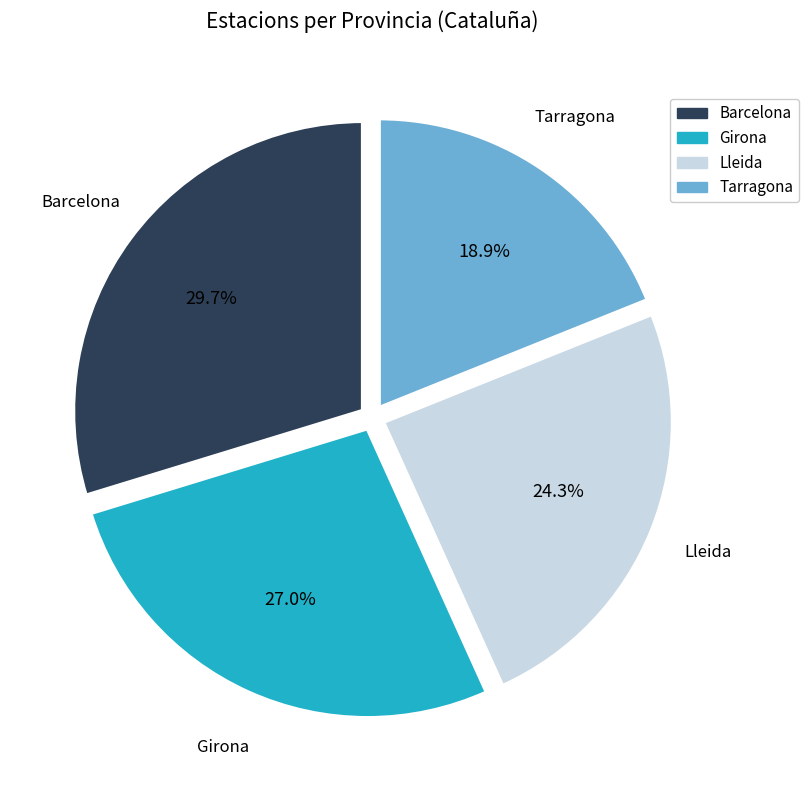

Combined, do Lleida and Barcelona account for over 50%?

Yes